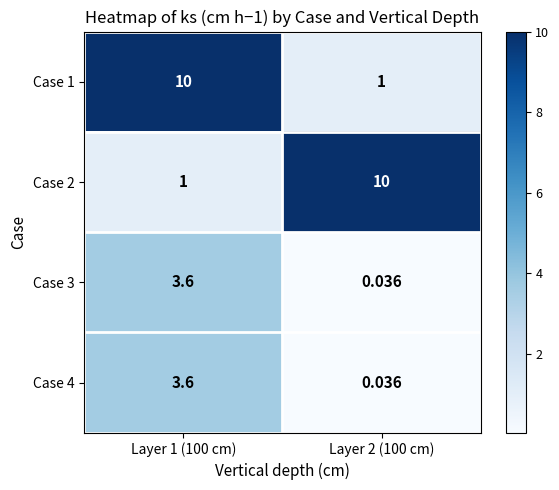

Is the value of Case 1 at Layer 1 (100 cm) greater than the value of Case 3 at Layer 2 (100 cm)?

Yes